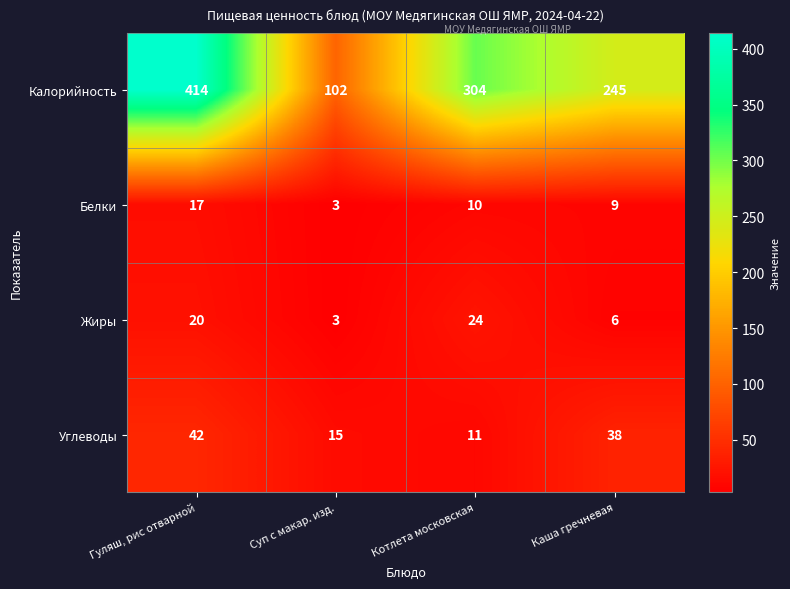

At which category does the chart reach its peak across all series?

Гуляш, рис отварной